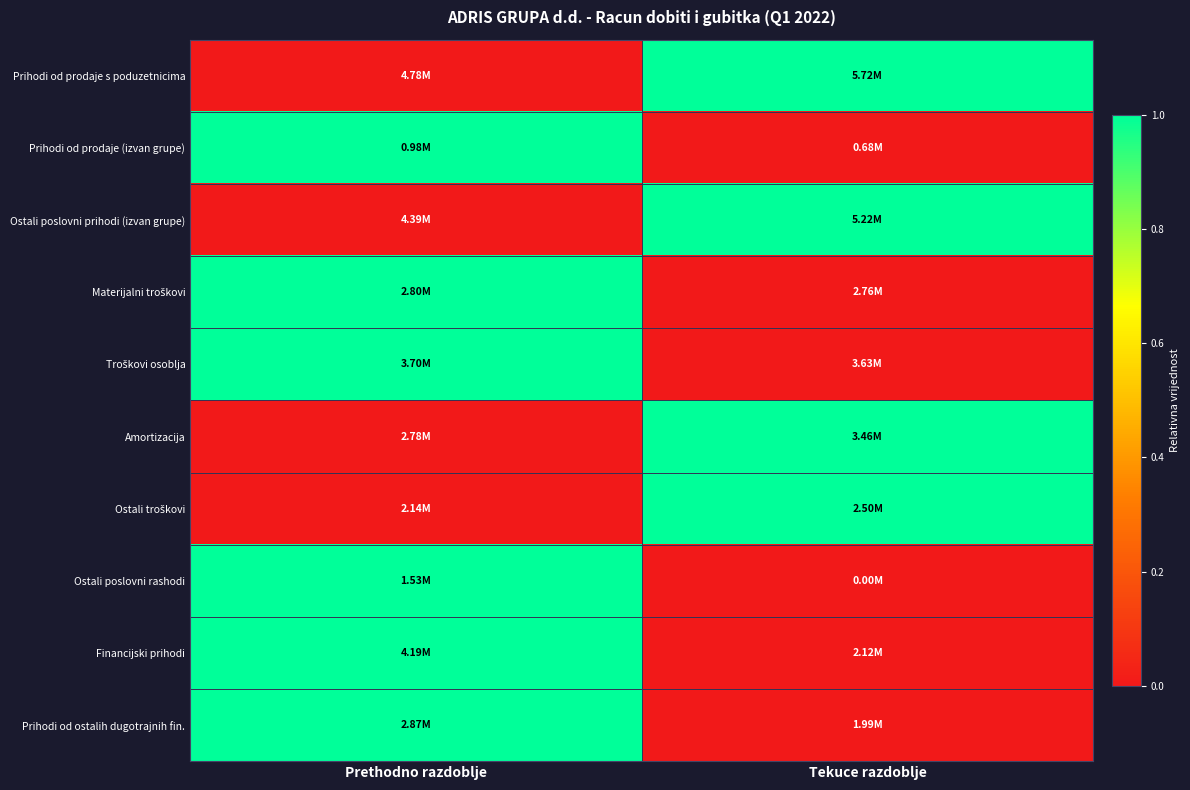

At which category does the chart reach its peak across all series?

Tekuce razdoblje